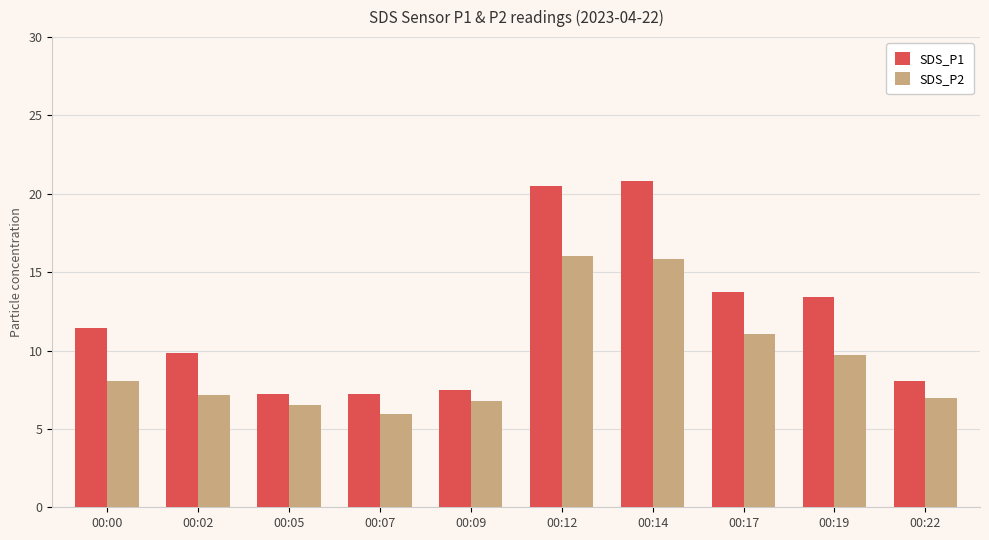

What is the spread (max minus min) of values at 00:09?

0.7